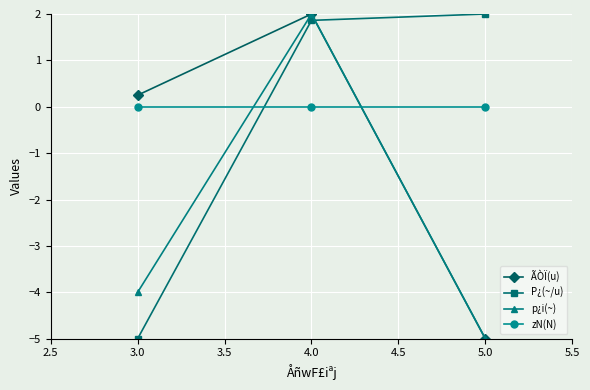

How many lines are shown in the chart?

4